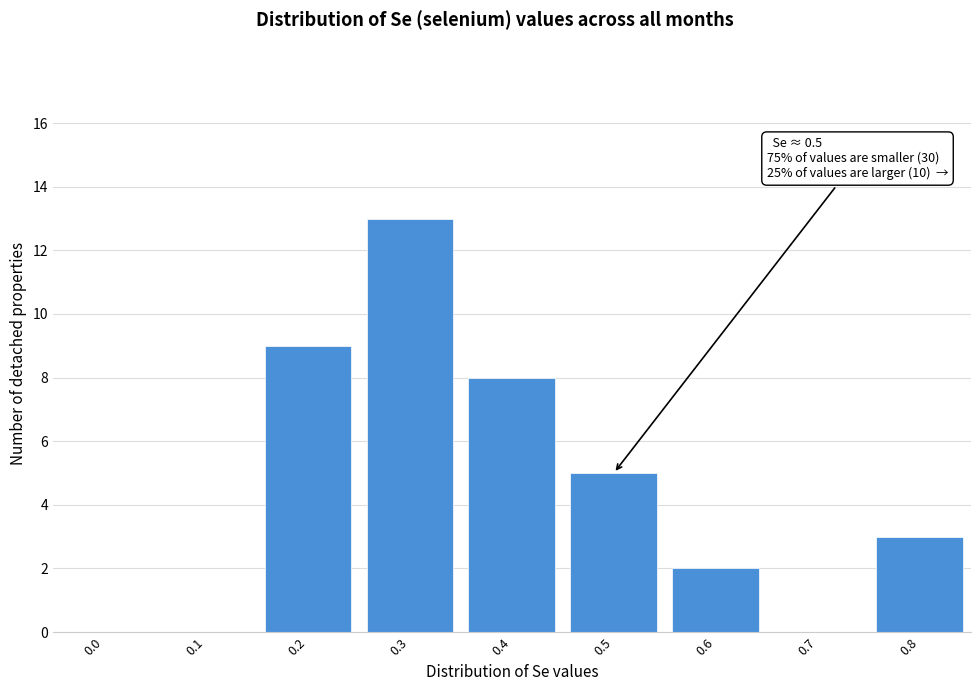

Reading left to right, what are all the values shown in this chart?

0.0=0	0.1=0	0.2=9	0.3=13	0.4=8	0.5=5	0.6=2	0.7=0	0.8=3